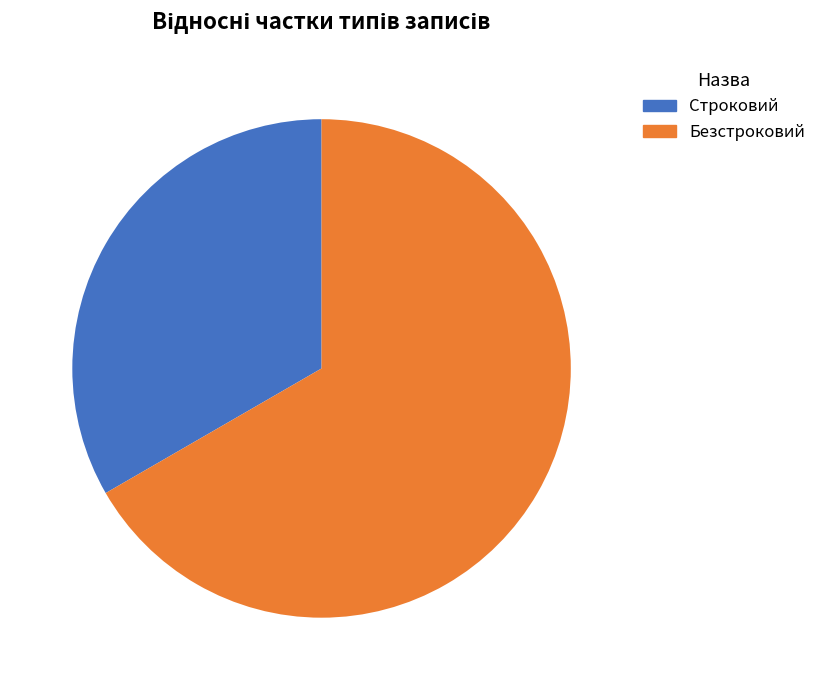

Combined, do Строковий and Безстроковий account for over 50%?

Yes